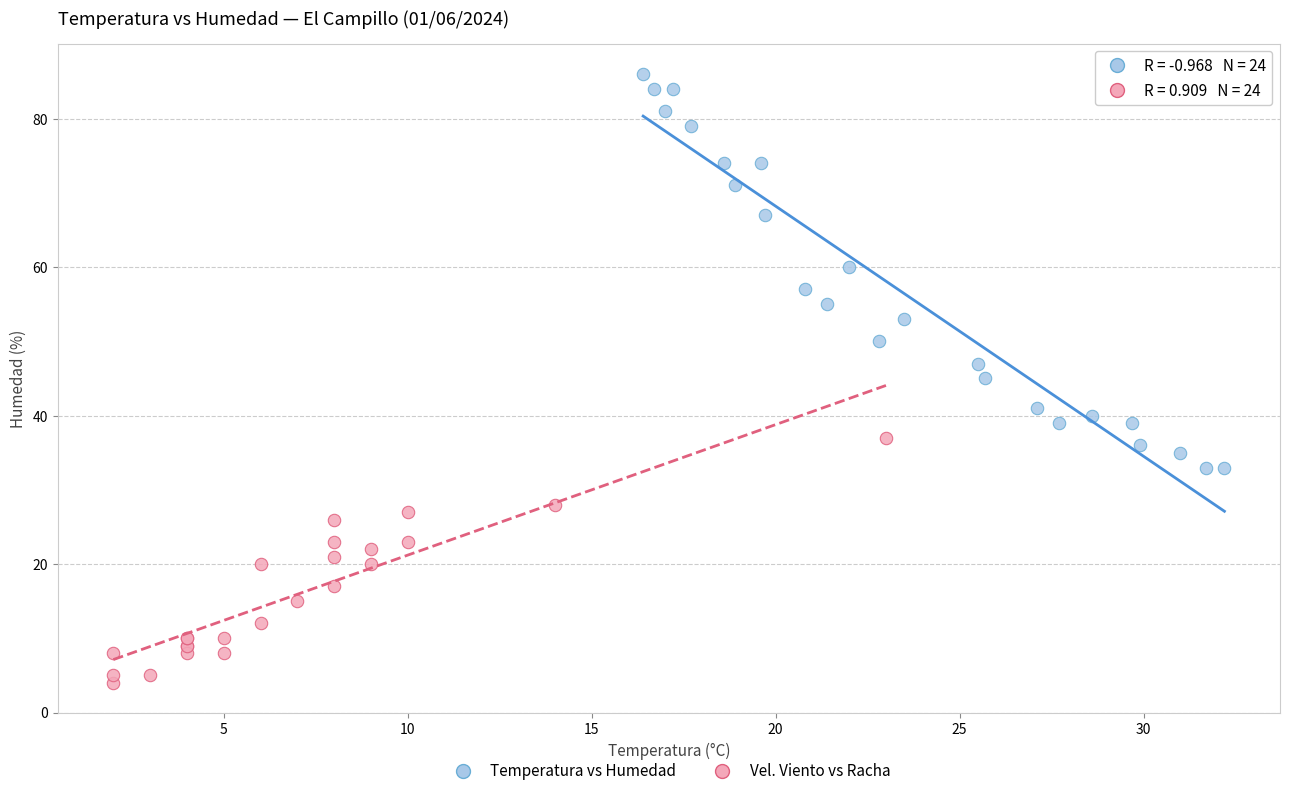

Which series contains the highest Y value?

Temperatura vs Humedad